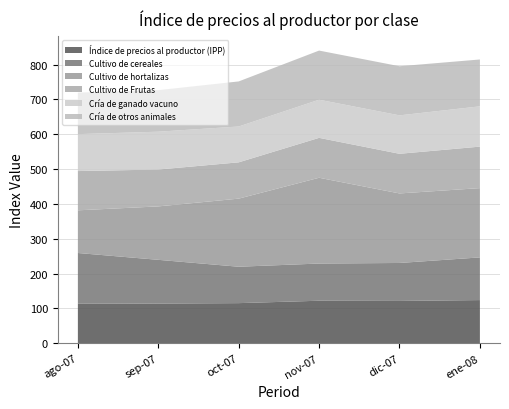

Reading left to right, extract all data points from this chart.

Índice de precios al productor (IPP): ago-07=113.5	sep-07=114.1	oct-07=115.3	nov-07=122.2	dic-07=121.6	ene-08=124.1
Cultivo de cereales: ago-07=145.7	sep-07=125.5	oct-07=104.5	nov-07=106.8	dic-07=109.0	ene-08=122.5
Cultivo de hortalizas: ago-07=122.5	sep-07=153.3	oct-07=195.4	nov-07=246.2	dic-07=199.6	ene-08=198.8
Cultivo de Frutas: ago-07=112.7	sep-07=105.8	oct-07=104.2	nov-07=114.6	dic-07=113.8	ene-08=119.1
Cría de ganado vacuno: ago-07=106.0	sep-07=108.6	oct-07=102.9	nov-07=109.5	dic-07=110.3	ene-08=115.6
Cría de otros animales: ago-07=119.2	sep-07=119.2	oct-07=129.3	nov-07=141.0	dic-07=141.0	ene-08=134.5